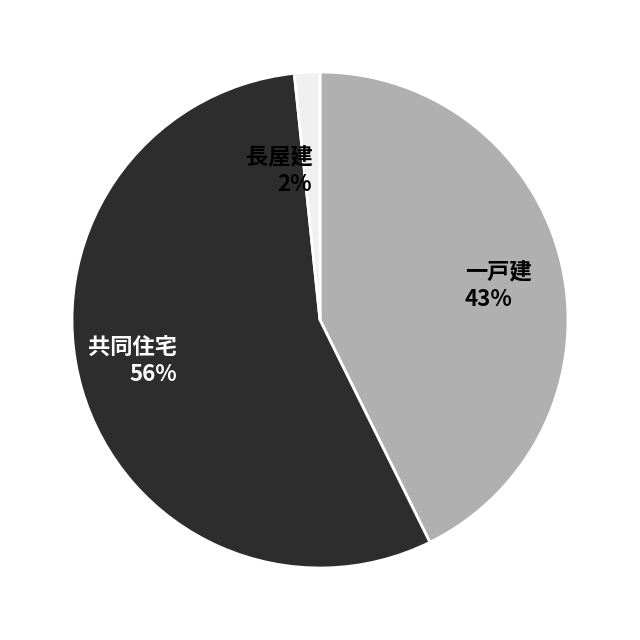

Is there any slice that represents more than half of the pie?

Yes